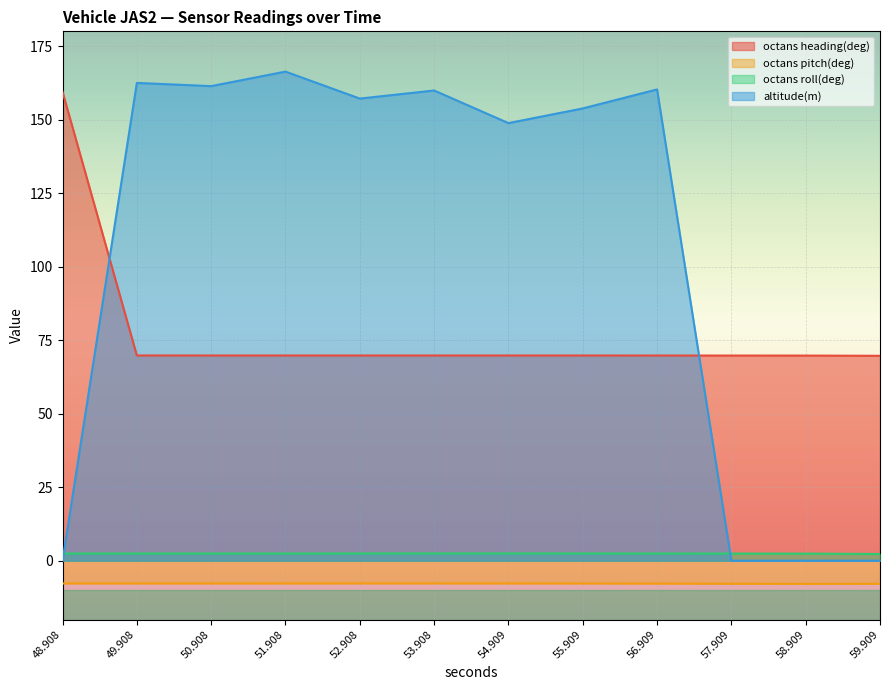

At which category is the sum across all series the highest?

51.908